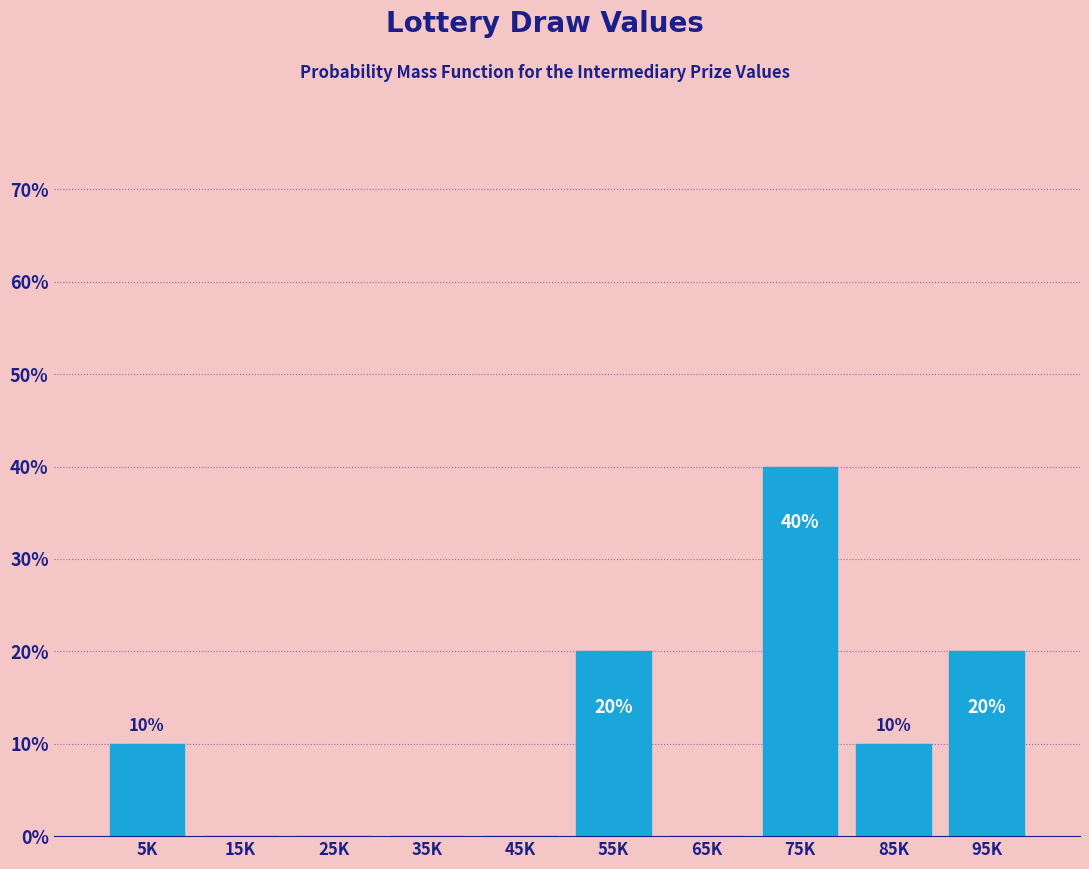

Reading left to right, what are all the values shown in this chart?

5K=10	15K=0	25K=0	35K=0	45K=0	55K=20	65K=0	75K=40	85K=10	95K=20